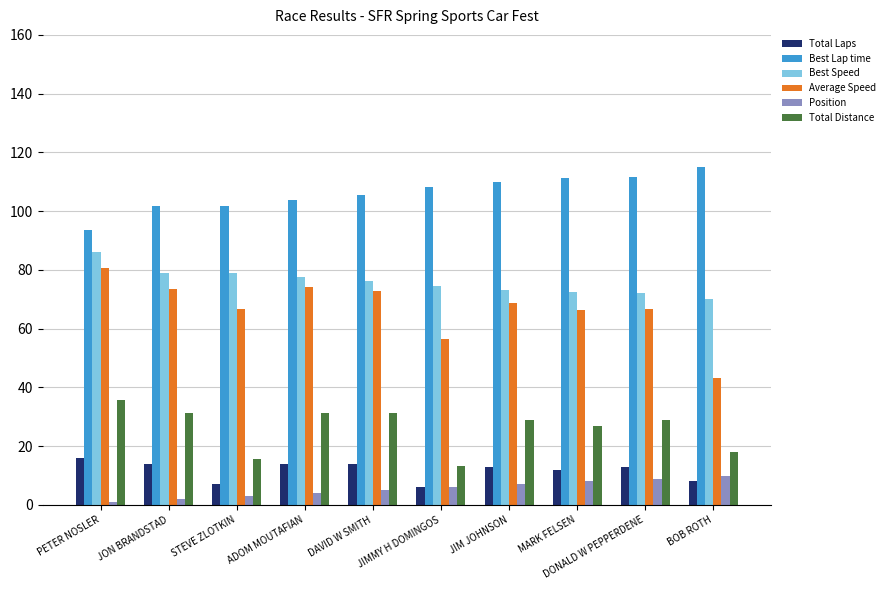

What is the spread (max minus min) of values at DAVID W SMITH?

100.5